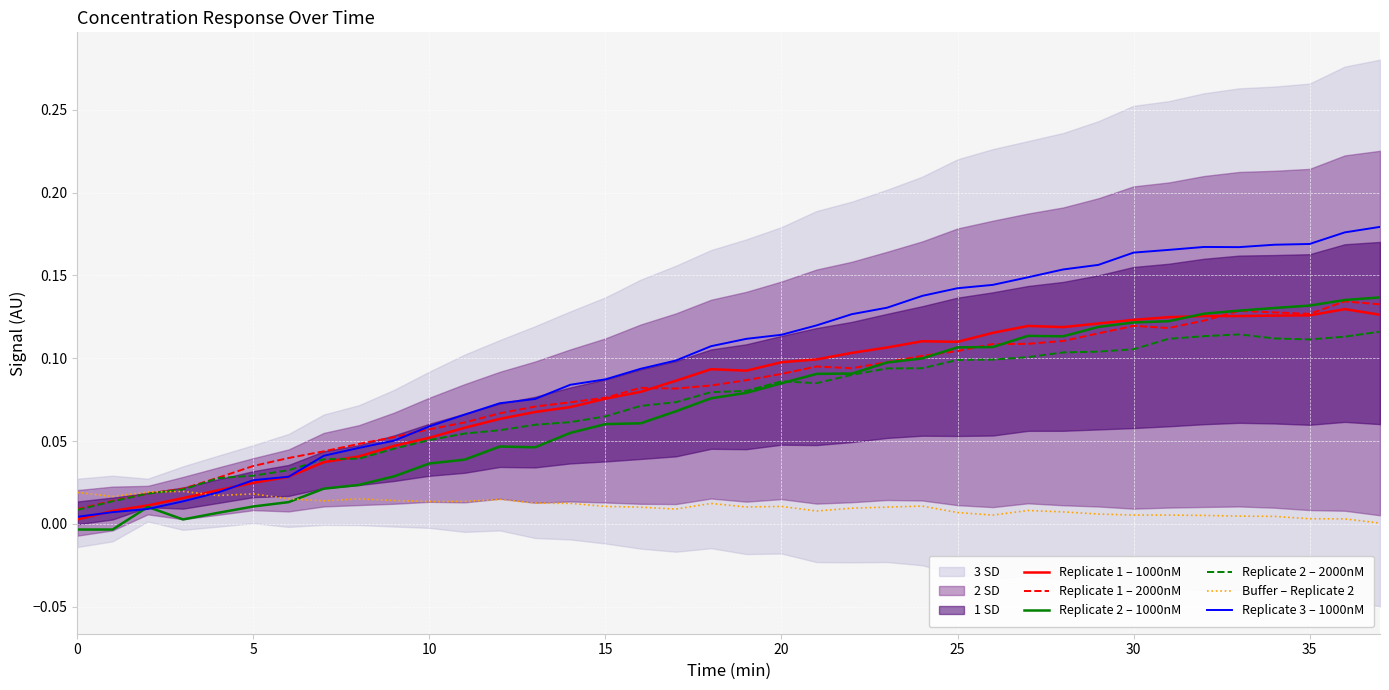

How many data points in Replicate 2 – 1000nM are above 0?

36